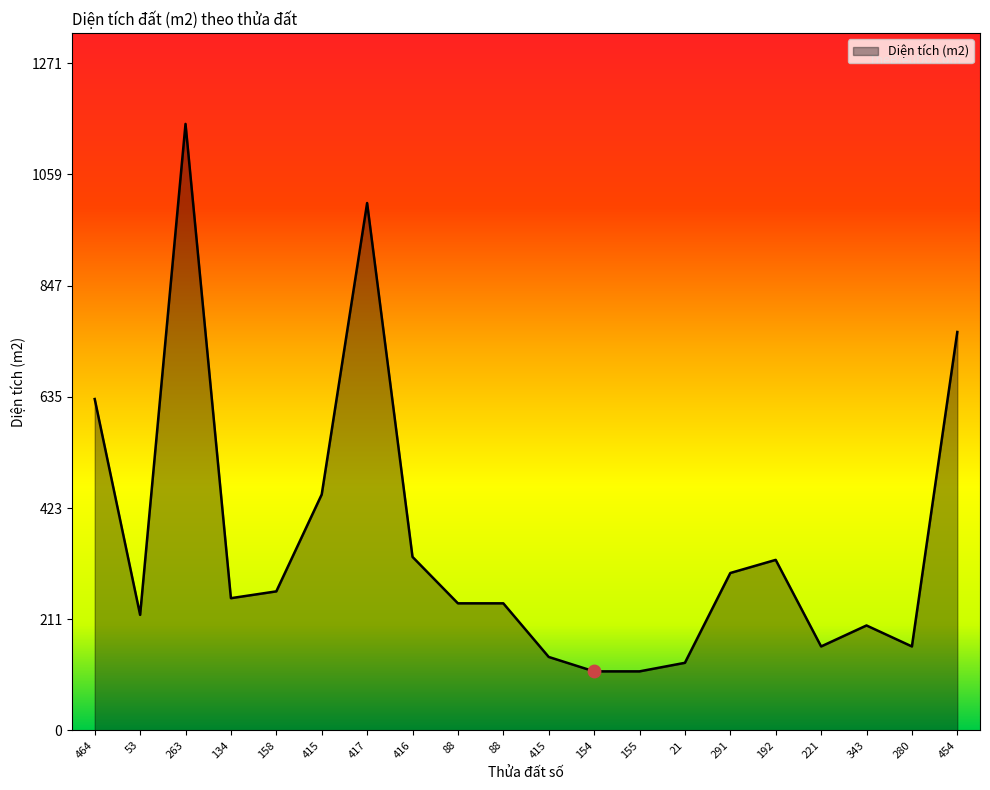

What is the change in value from 88 to 21?

-113.4